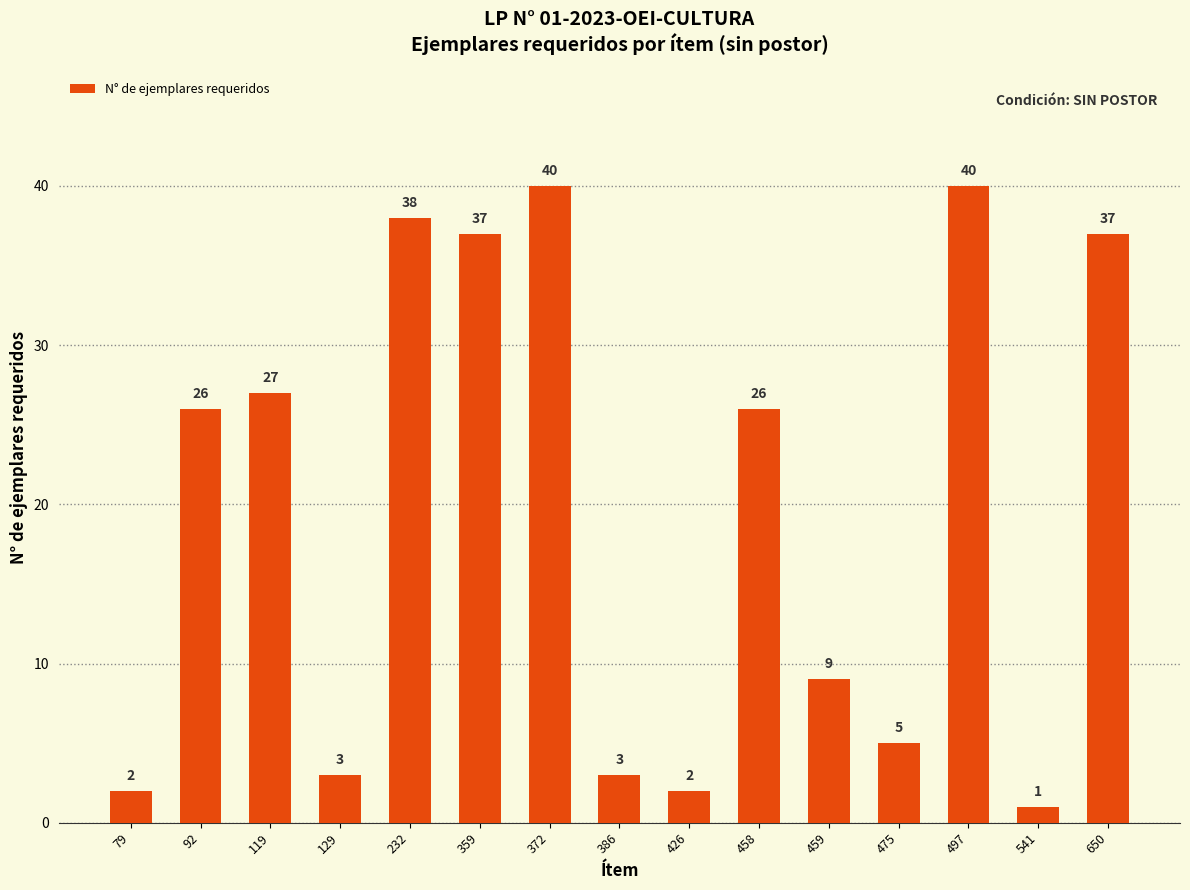

True or false: the data shows 23 at 232.

False